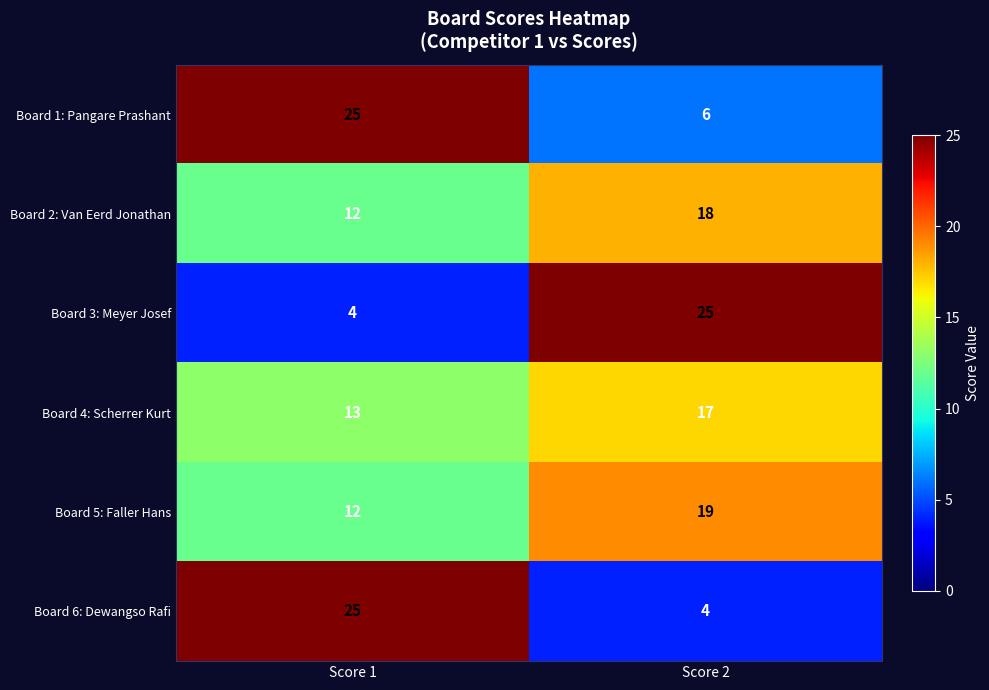

How many categories are shown in the chart?

2